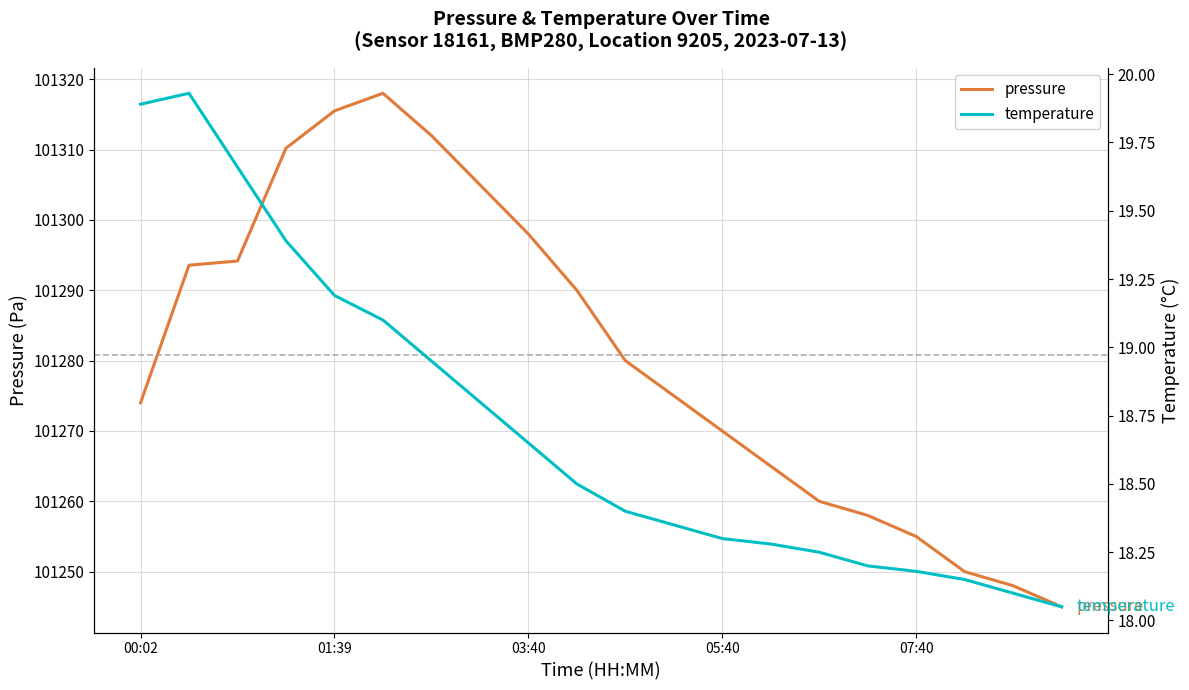

What is the lowest value of the pressure series?

101245.0